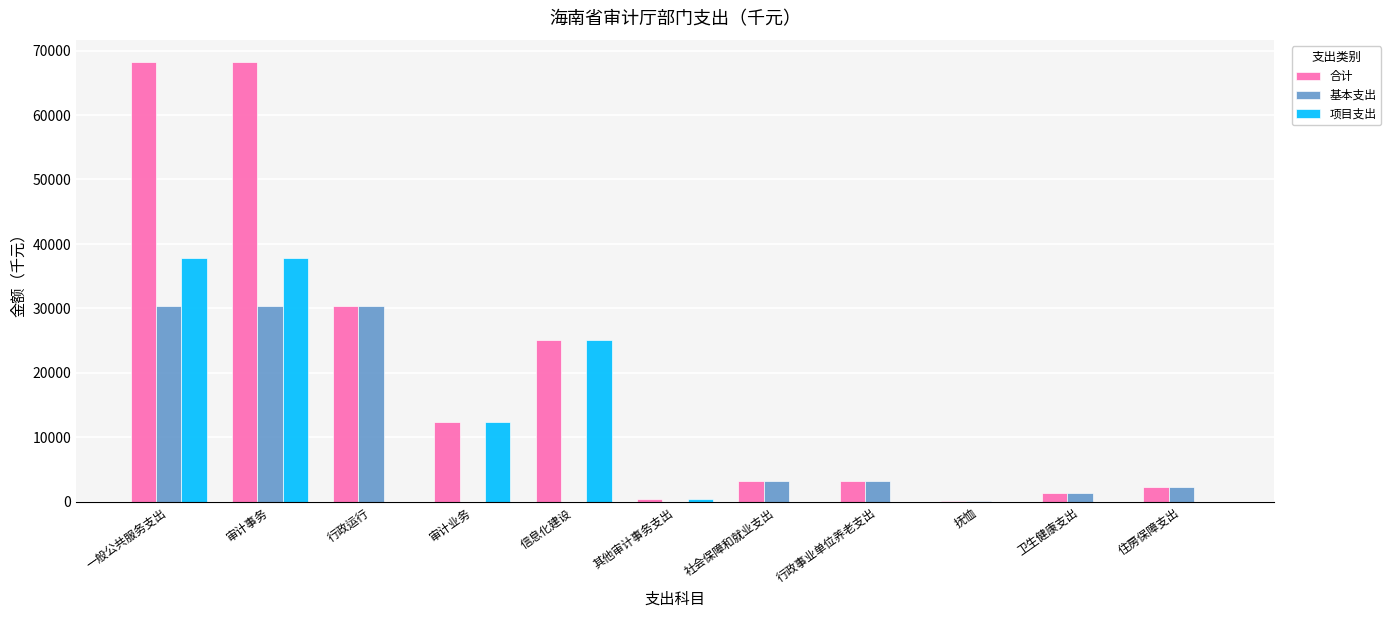

Between 信息化建设 and 卫生健康支出, which series saw the biggest shift?

项目支出